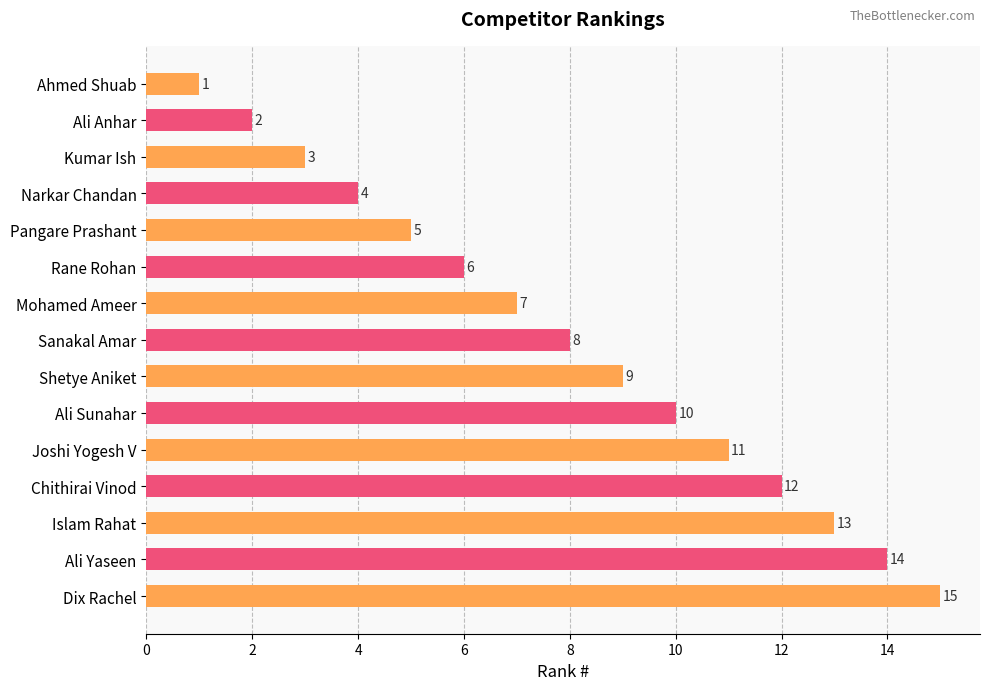

How many bars are there in total?

15